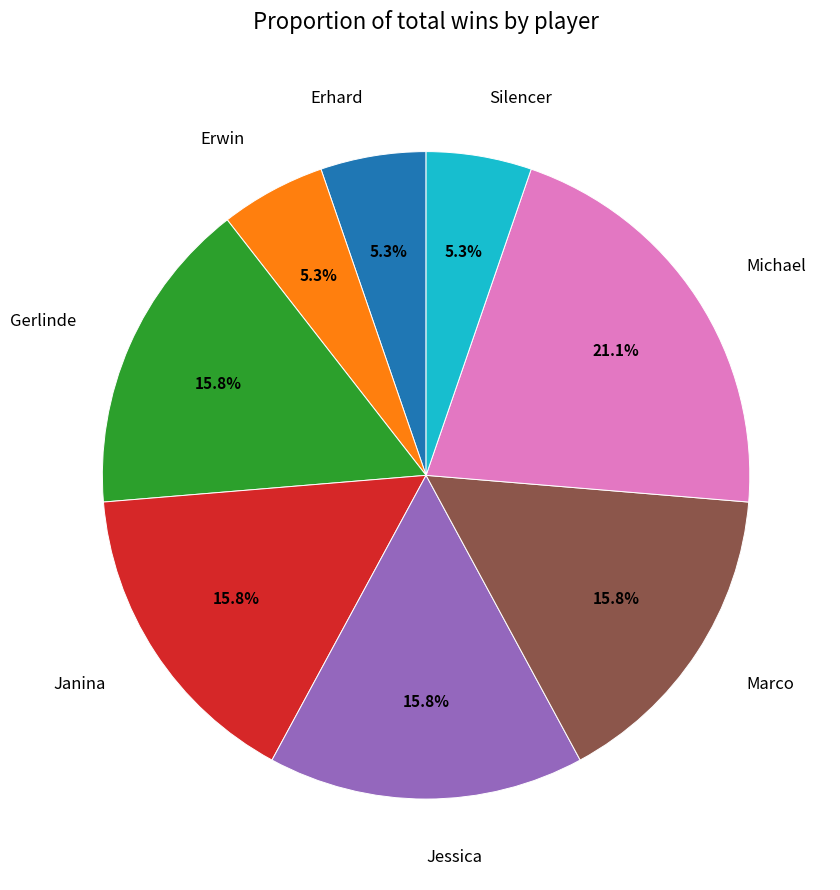

What percentage do Marco and Erhard together represent?

21.1%